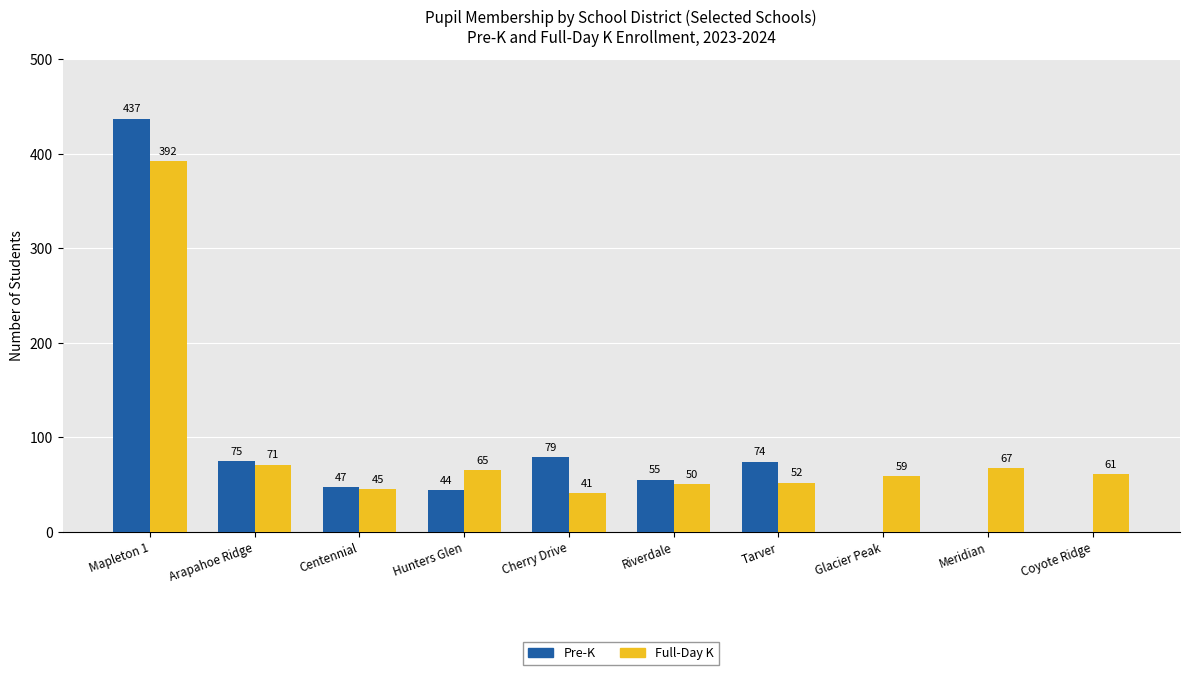

At which category is the sum across all series the highest?

Mapleton 1